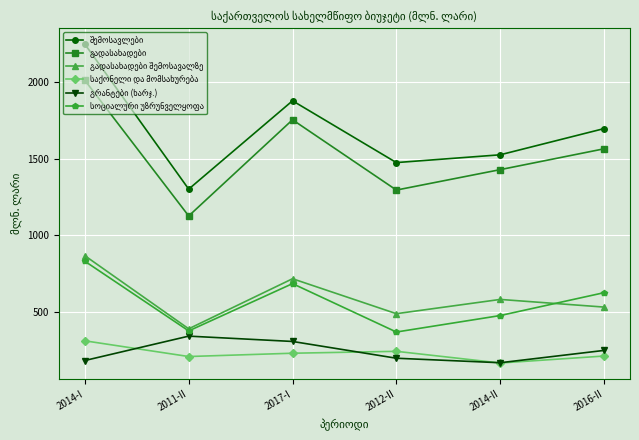

What is the difference between the highest and lowest values at 2014-I?

2059.4